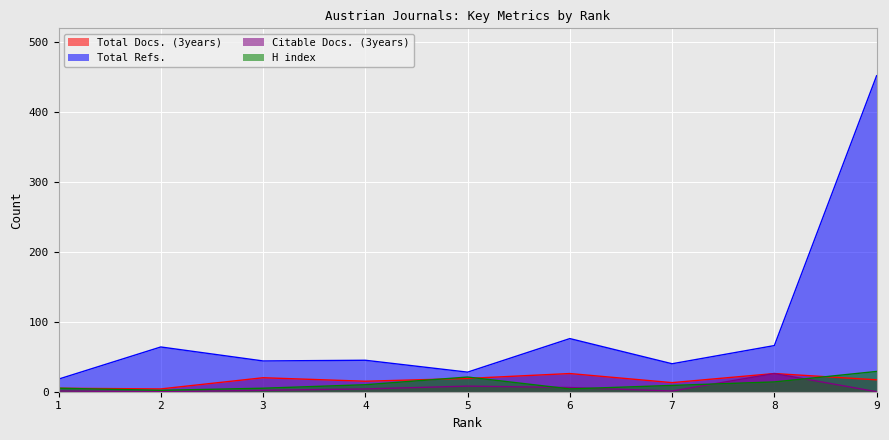

What is the maximum value for H index?

29